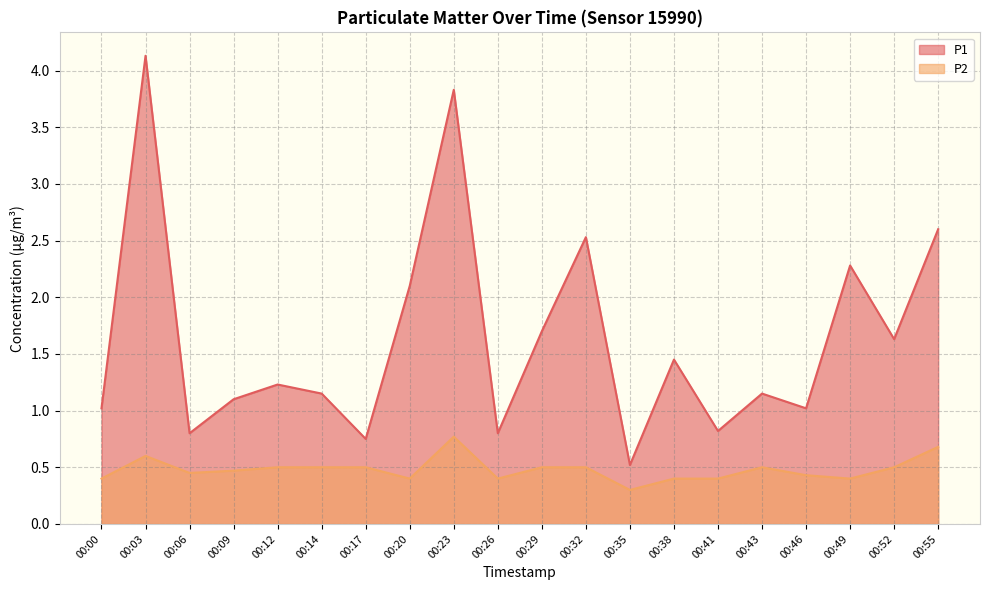

Reading left to right, what are all the values shown in this chart?

P1: 00:00=1.0	00:03=4.1	00:06=0.8	00:09=1.1	00:12=1.2	00:14=1.1	00:17=0.8	00:20=2.1	00:23=3.8	00:26=0.8	00:29=1.7	00:32=2.5	00:35=0.5	00:38=1.4	00:41=0.8	00:43=1.1	00:46=1.0	00:49=2.3	00:52=1.6	00:55=2.6
P2: 00:00=0.4	00:03=0.6	00:06=0.5	00:09=0.5	00:12=0.5	00:14=0.5	00:17=0.5	00:20=0.4	00:23=0.8	00:26=0.4	00:29=0.5	00:32=0.5	00:35=0.3	00:38=0.4	00:41=0.4	00:43=0.5	00:46=0.4	00:49=0.4	00:52=0.5	00:55=0.7